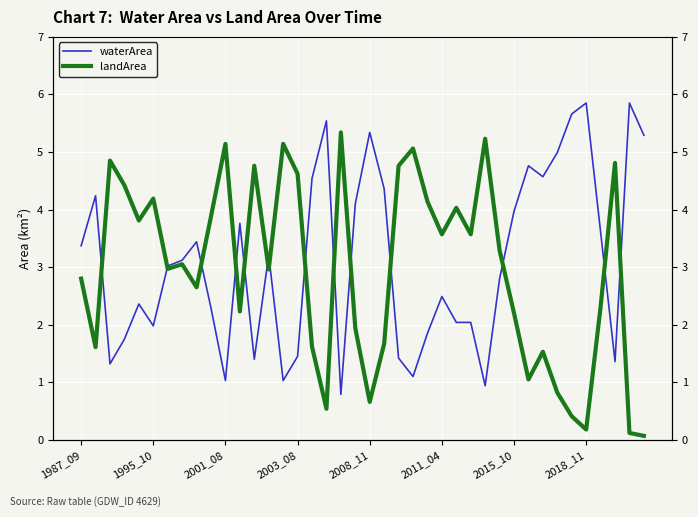

What is the difference between the maximum and second lowest values in the landArea series?

5.2